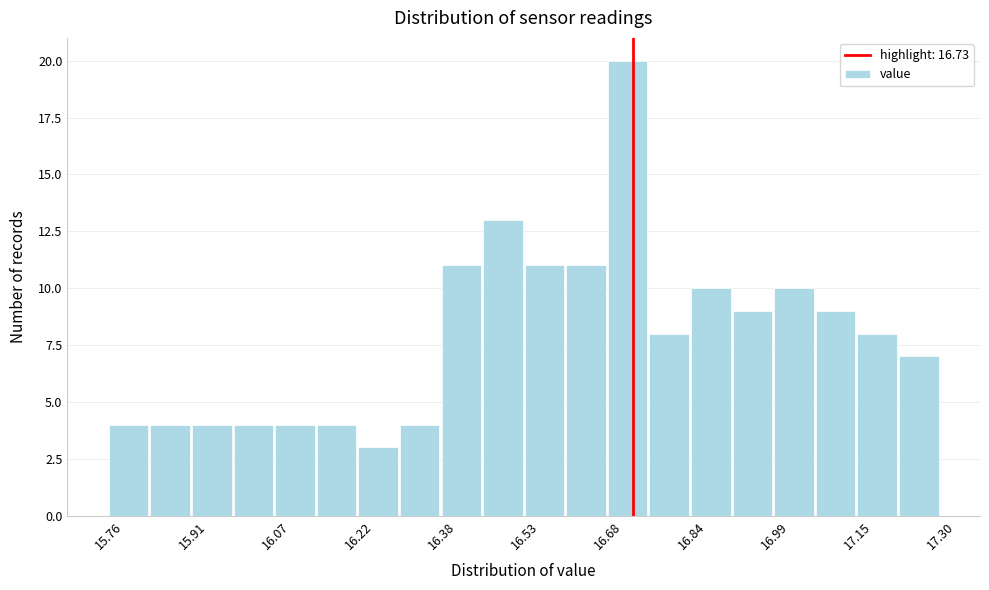

Read against the x-axis, roughly where is the centre of the tallest bar?

16.72